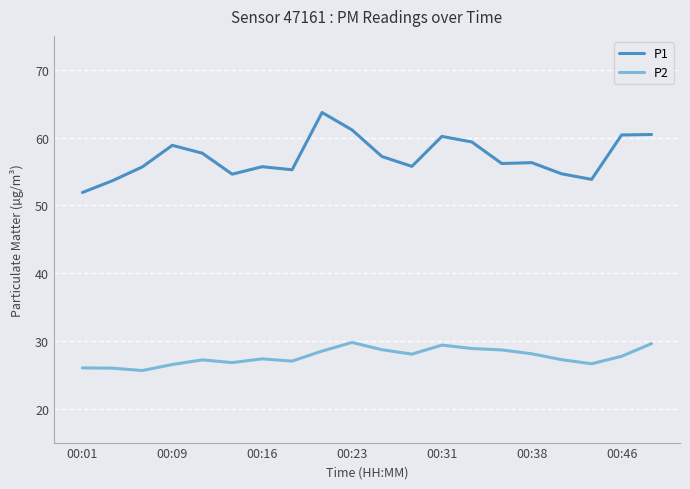

Which series has the widest spread of values?

P1